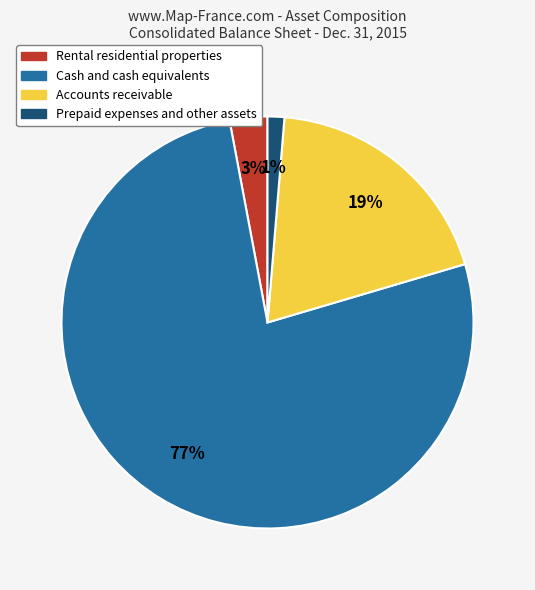

Do Accounts receivable and Prepaid expenses and other assets together represent more than half of the pie?

No